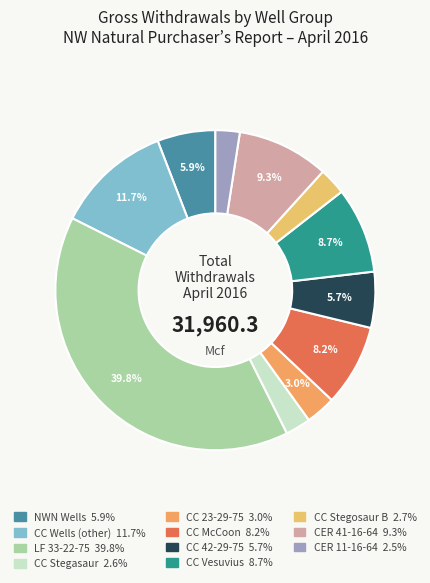

Between LF 33-22-75 and CER 11-16-64, which is larger?

LF 33-22-75